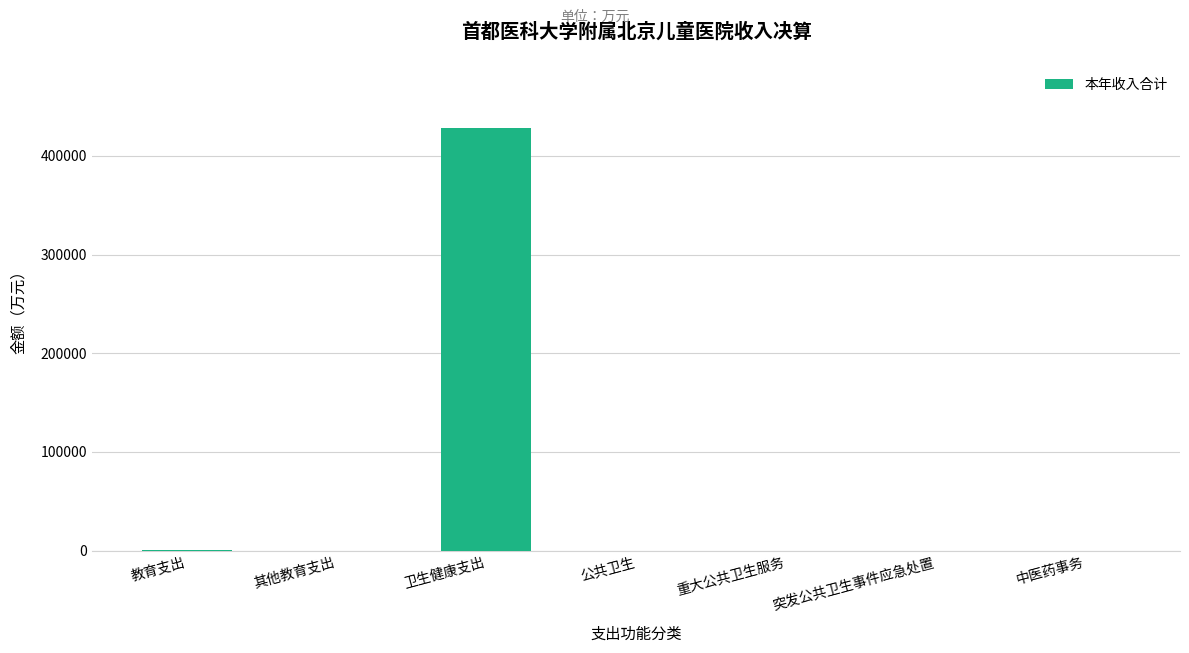

Which label corresponds to the largest value in the chart?

卫生健康支出